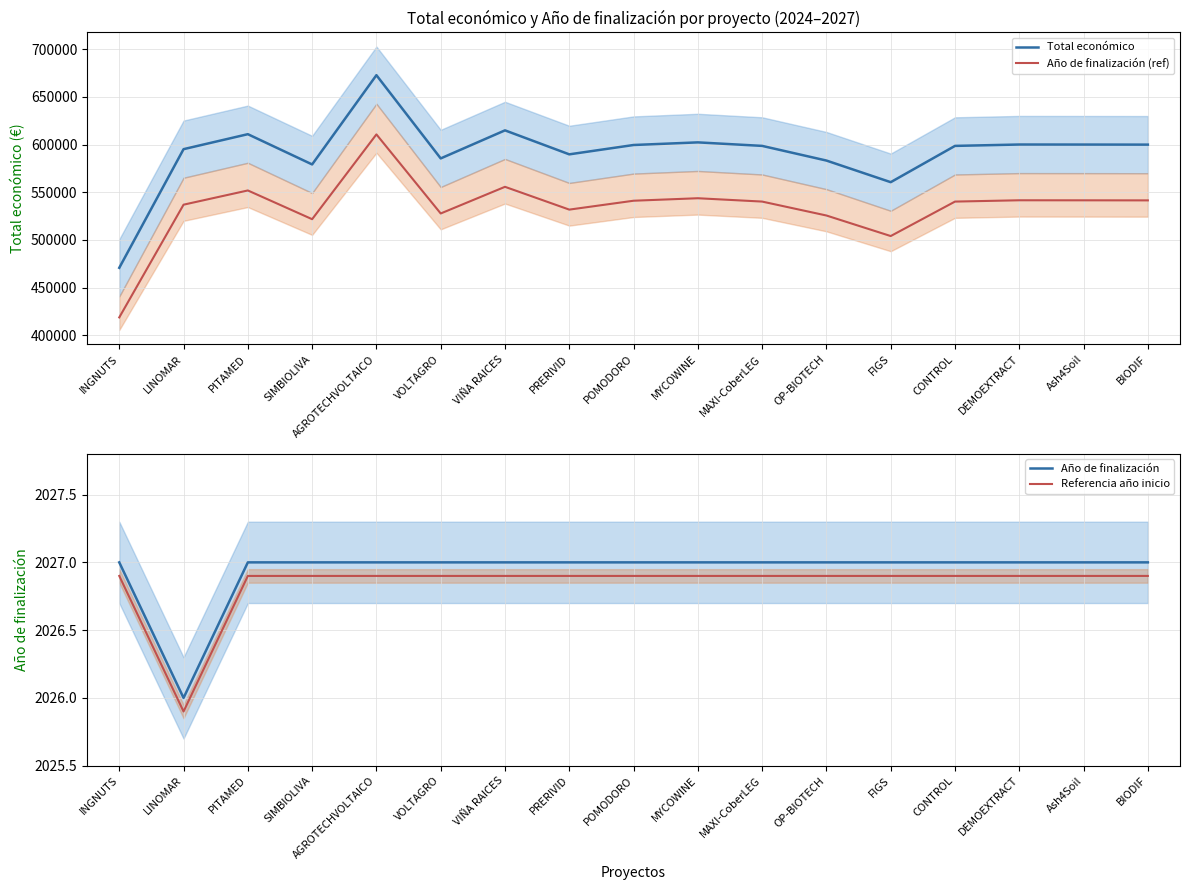

What is the label of the 3rd point from the left?

PITAMED